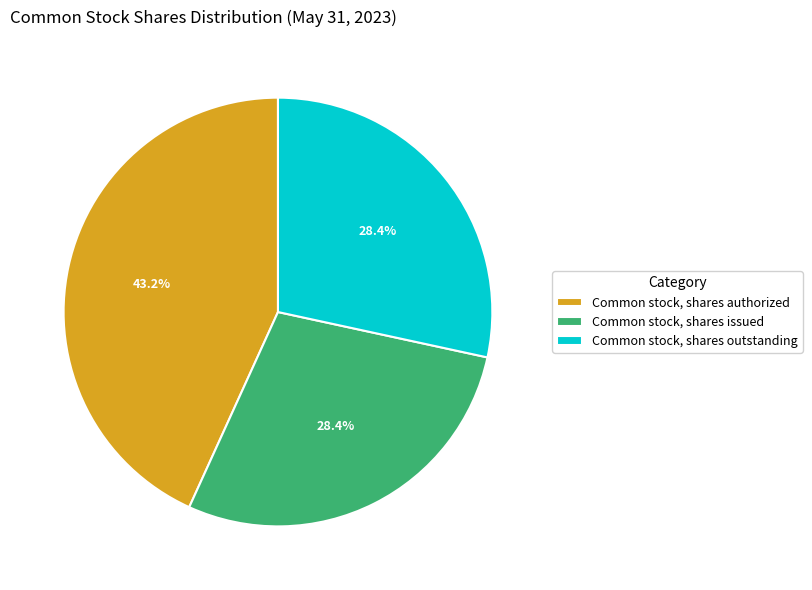

How much of the chart is everything except Common stock, shares authorized?

56.8%